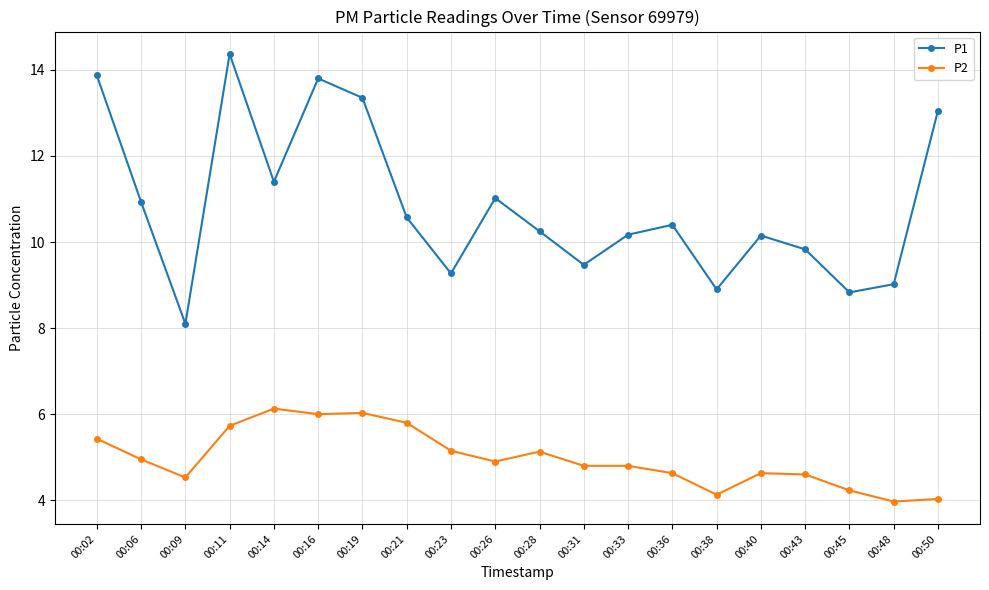

Does the chart display data point markers on the line(s)?

Yes